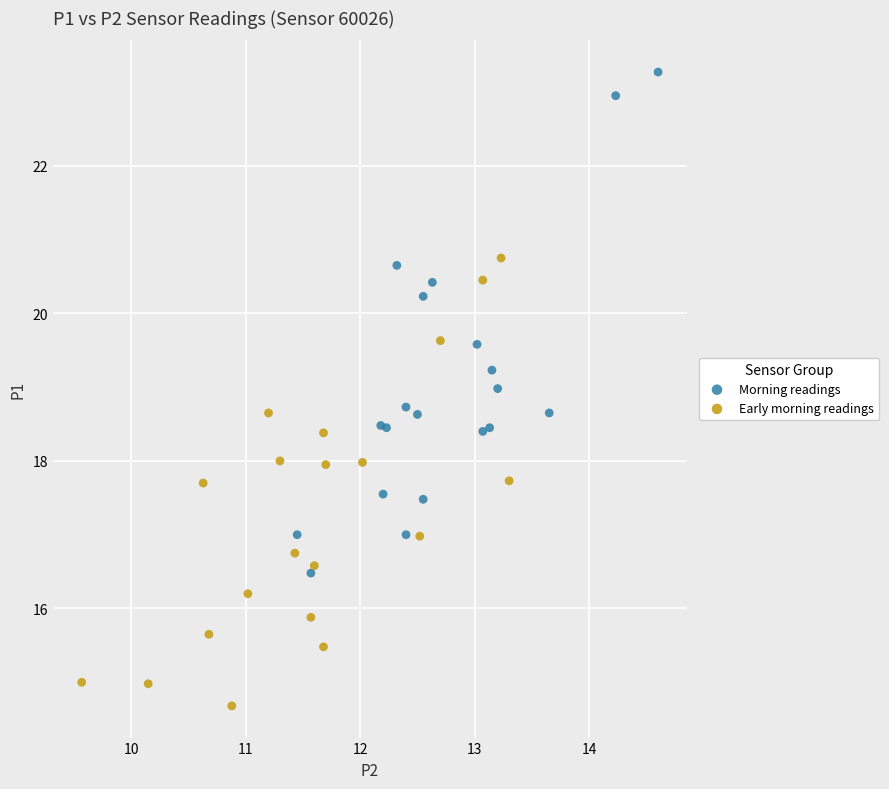

Which series has the largest Y range (max minus min)?

Morning readings